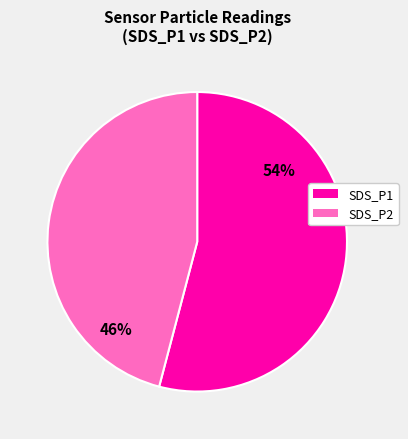

Is there a majority slice in this chart?

Yes